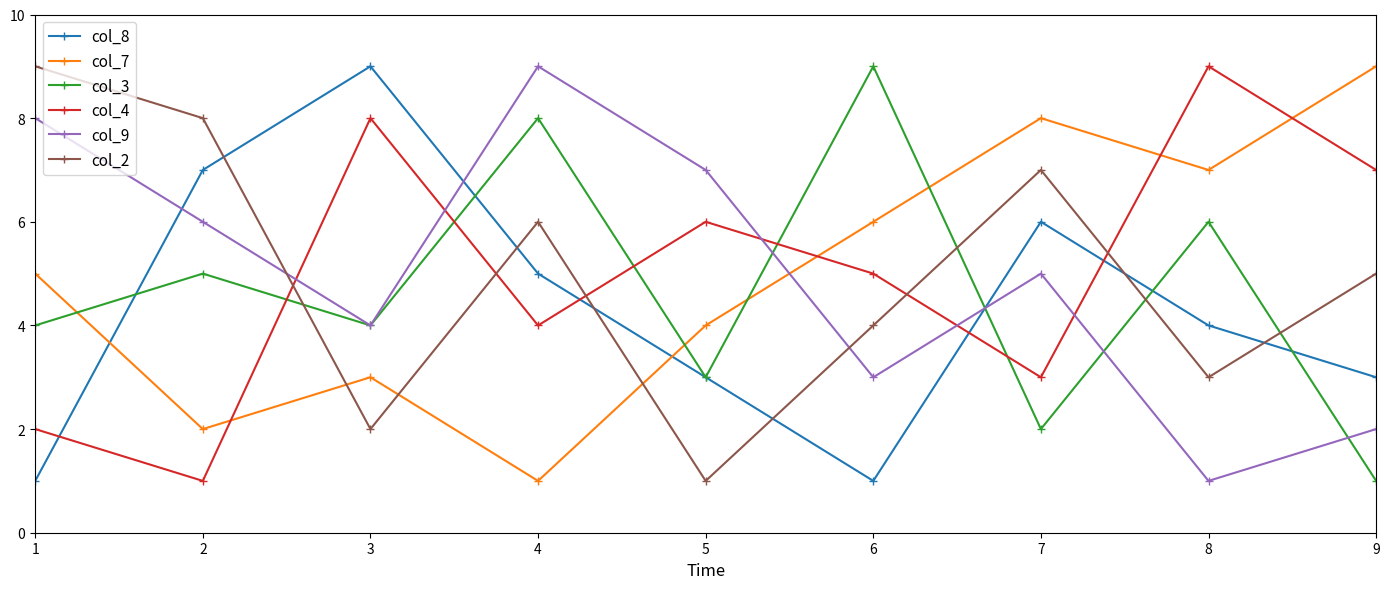

What is the greatest value displayed?

9